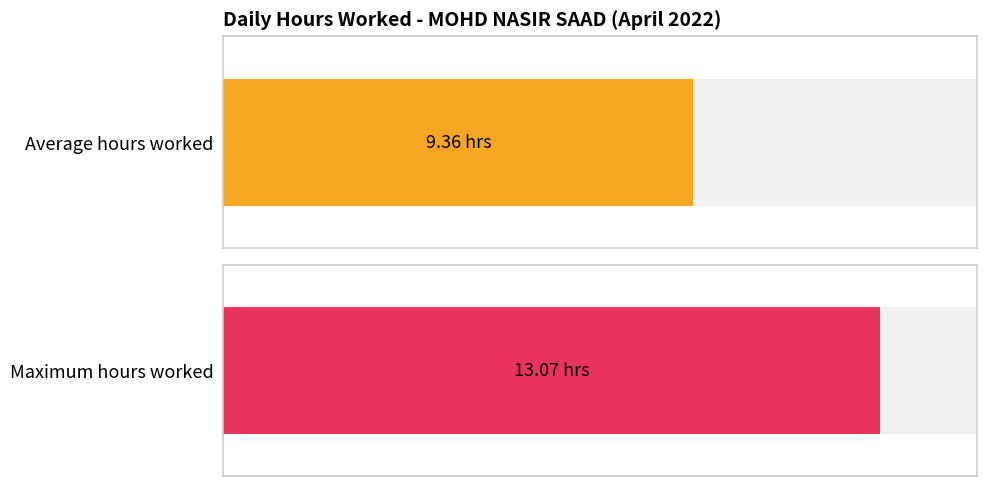

Are the bars grouped side by side (vs. stacked)?

No